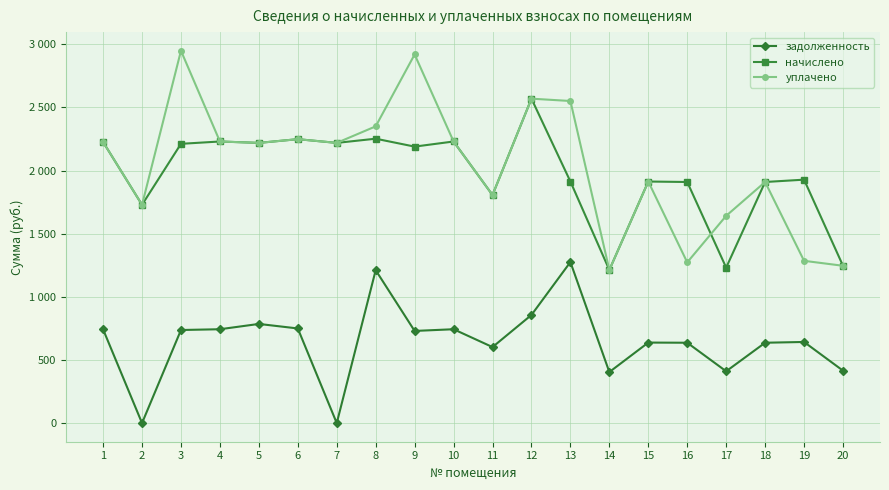

Reading left to right, transcribe all the data shown in this chart.

задолженность: 742.5	0.0	737.4	743.5	785.5	749.7	0.0	1211.2	730.0	743.5	602.2	856.6	1275.7	404.3	637.9	636.6	410.5	636.6	642.7	415.4
начислено: 2227.0	1729.2	2212.2	2230.7	2219.6	2249.1	2219.6	2252.8	2190.1	2230.7	1806.6	2569.8	1913.5	1213.0	1913.5	1909.9	1231.5	1909.9	1928.3	1246.2
уплачено: 2227.0	1729.2	2949.6	2230.7	2219.6	2249.1	2219.6	2350.5	2920.1	2230.7	1806.6	2569.8	2551.4	1213.0	1913.5	1273.2	1642.0	1909.9	1285.5	1246.2